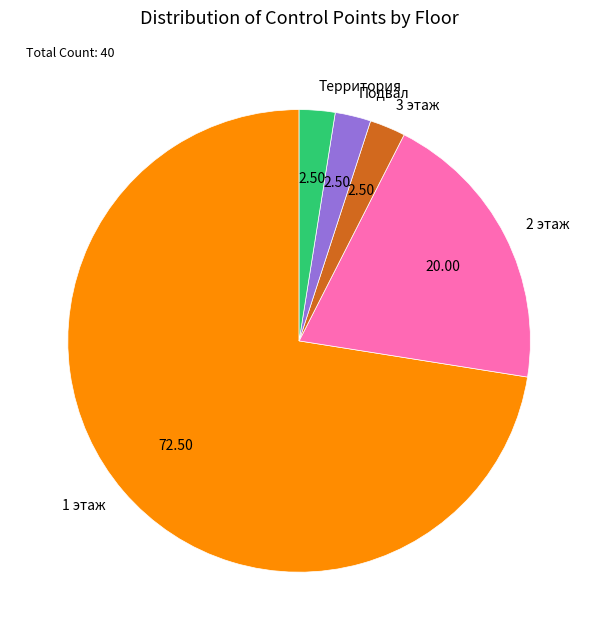

Does any single category account for the majority?

Yes